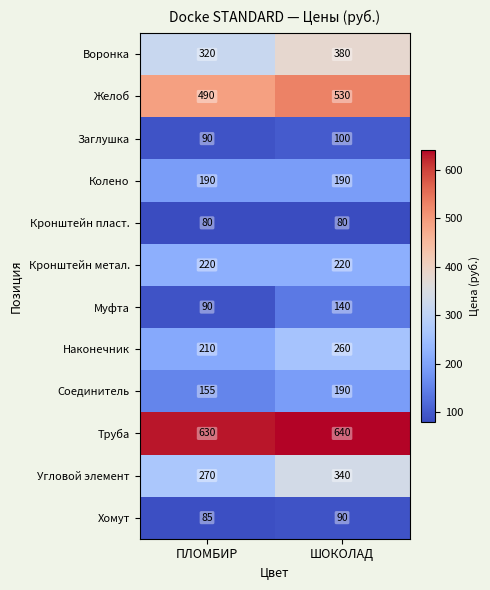

What is the total value across all series at ШОКОЛАД?

3160